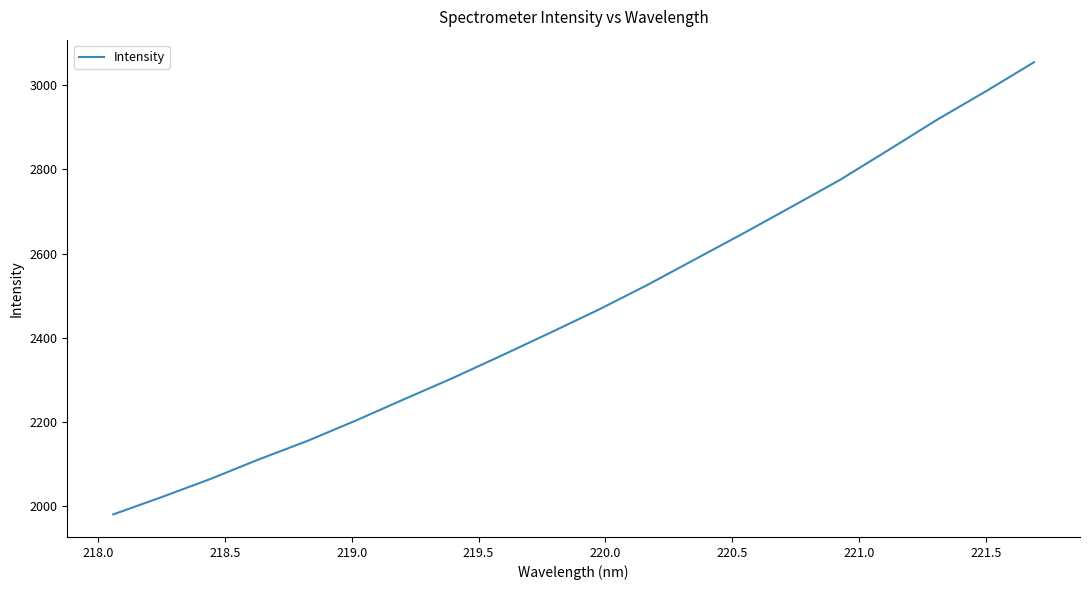

What is the minimum value shown in the chart?

1981.0